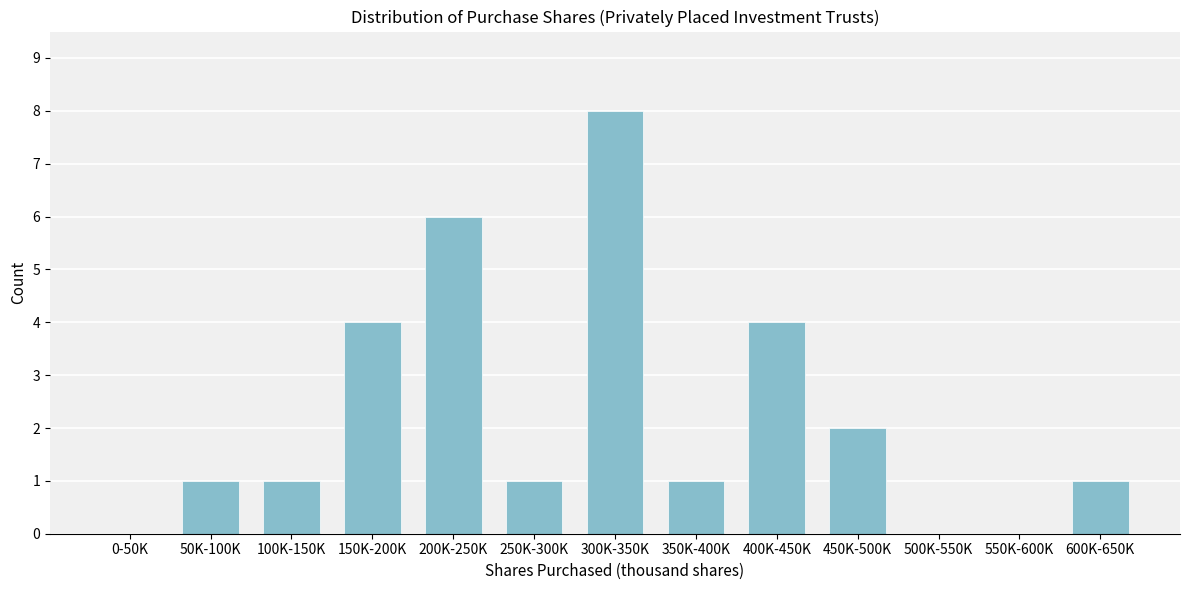

Reading right to left, what are all the values shown in this chart?

600K-650K=1	550K-600K=0	500K-550K=0	450K-500K=2	400K-450K=4	350K-400K=1	300K-350K=8	250K-300K=1	200K-250K=6	150K-200K=4	100K-150K=1	50K-100K=1	0-50K=0